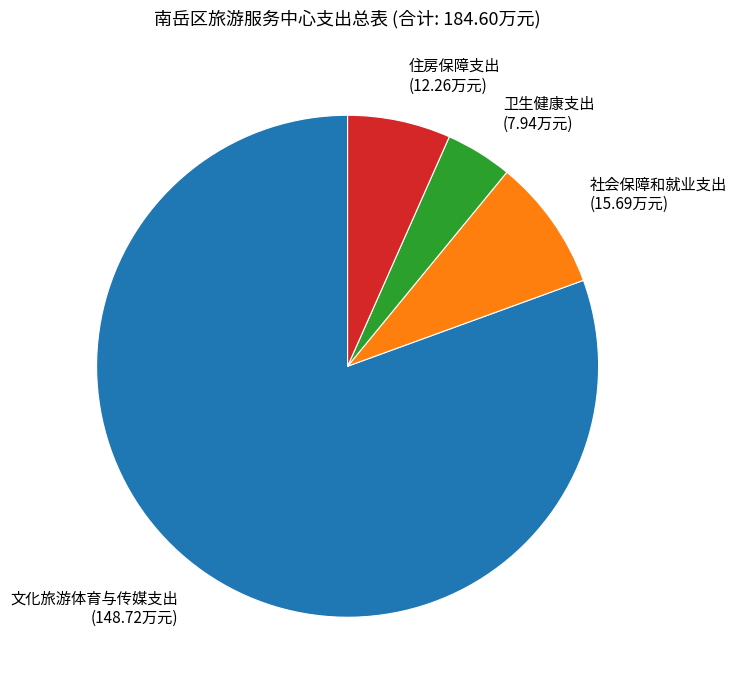

What is the largest slice in the pie chart?

文化旅游体育与传媒支出